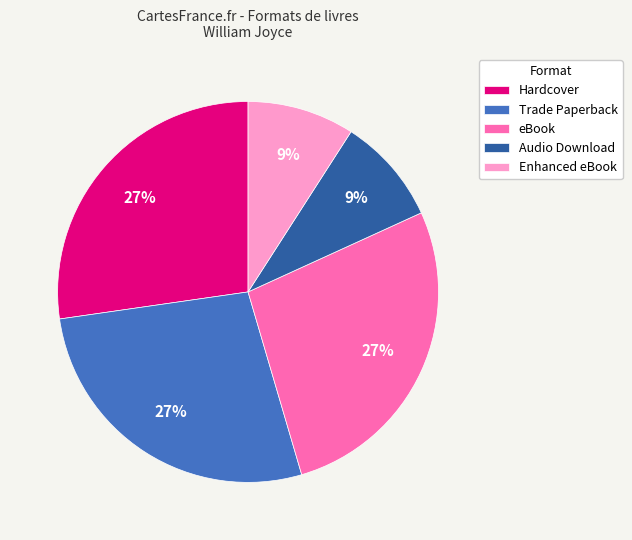

Do Hardcover and Enhanced eBook together represent more than half of the pie?

No